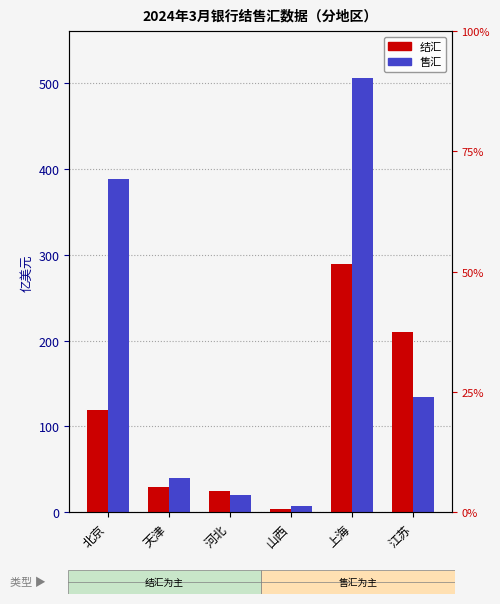

What is the label of the 1st bar from the right?

江苏